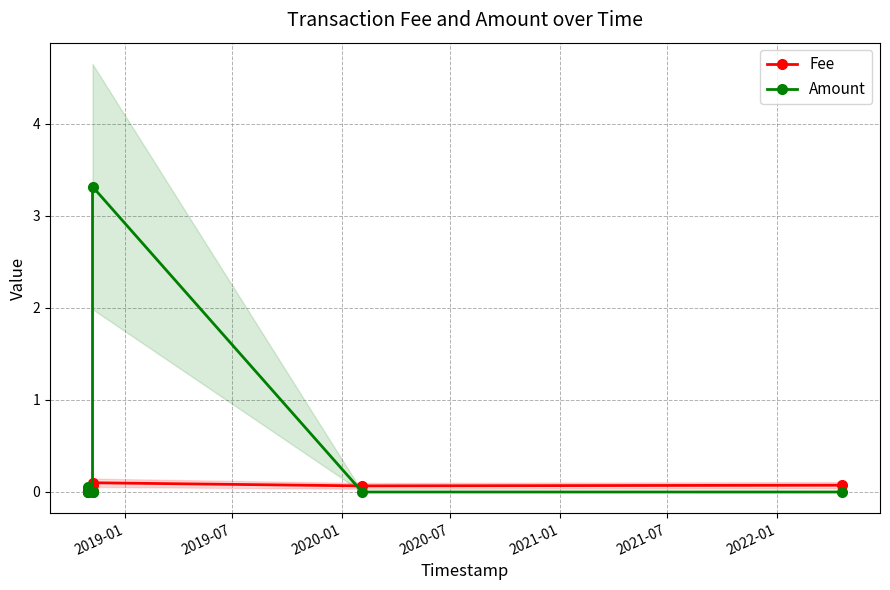

Which series has the largest total across all categories?

Amount